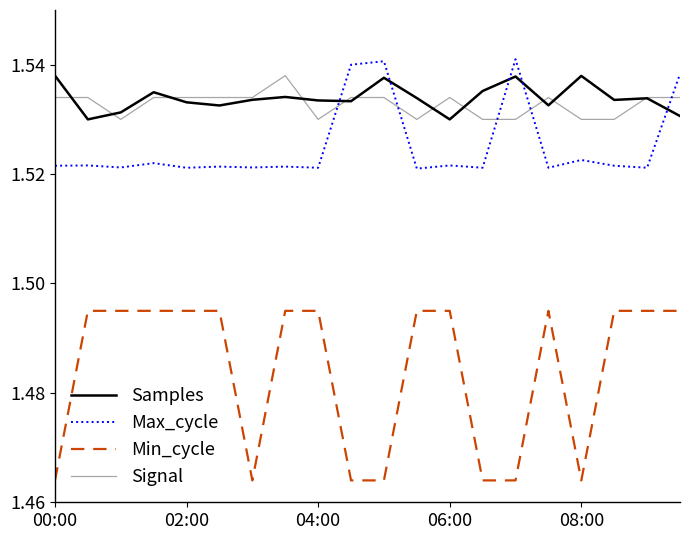

True or false: Max_cycle and Min_cycle intersect in this chart.

False